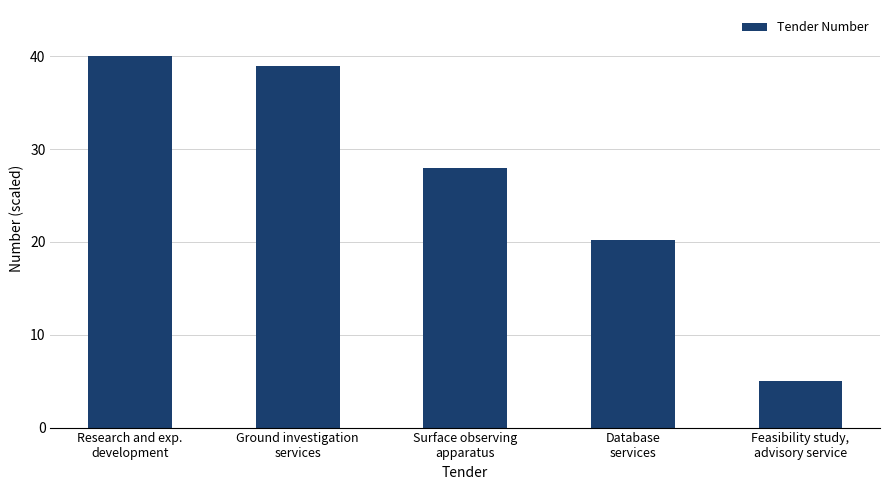

What is the sum of the values at Surface observing
apparatus and Feasibility study,
advisory service?

33.0